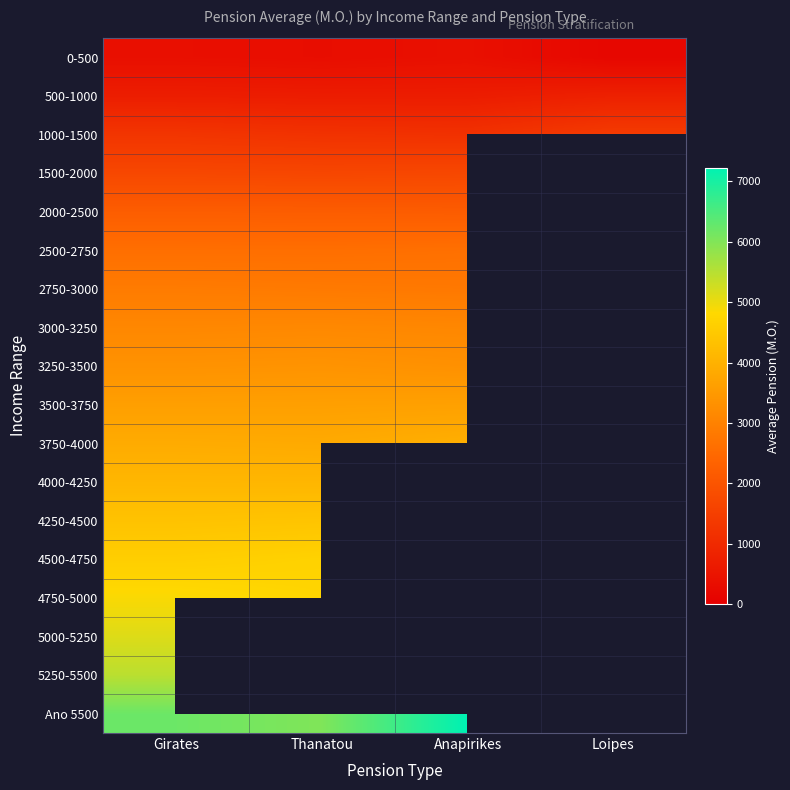

What is the maximum value for 1500-2000?

1696.1